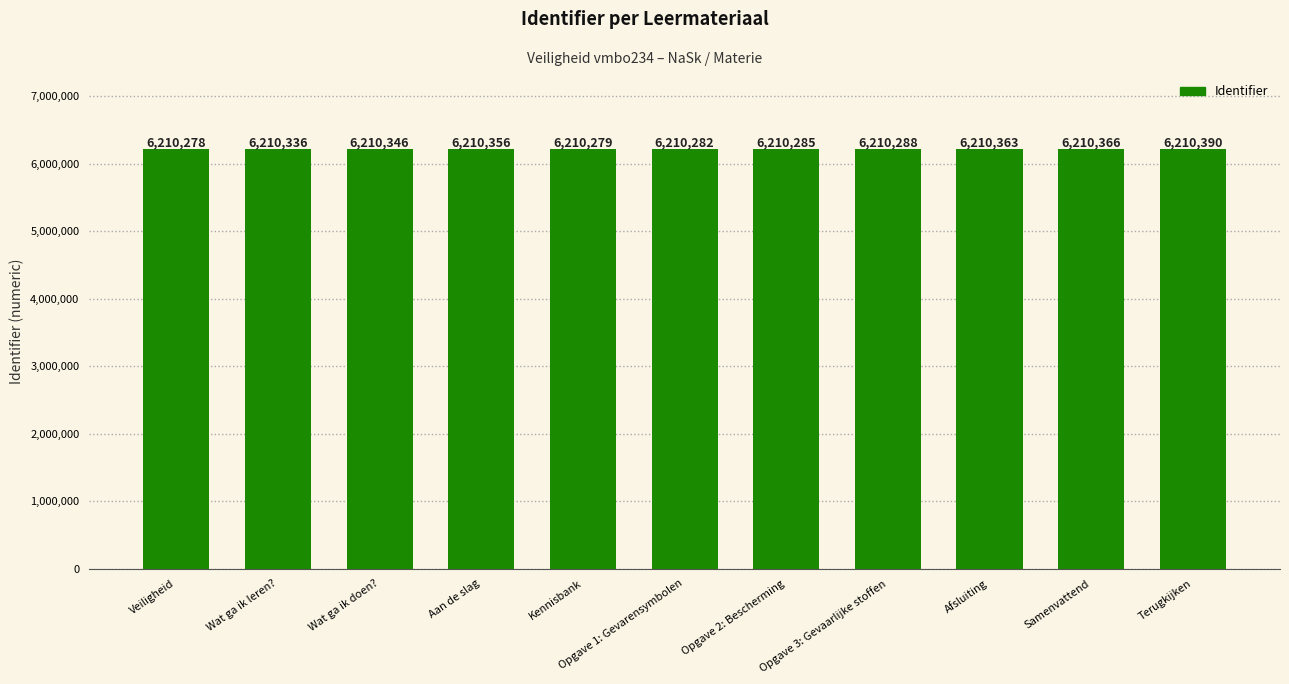

Reading left to right, what are all the values shown in this chart?

6210278	6210336	6210346	6210356	6210279	6210282	6210285	6210288	6210363	6210366	6210390